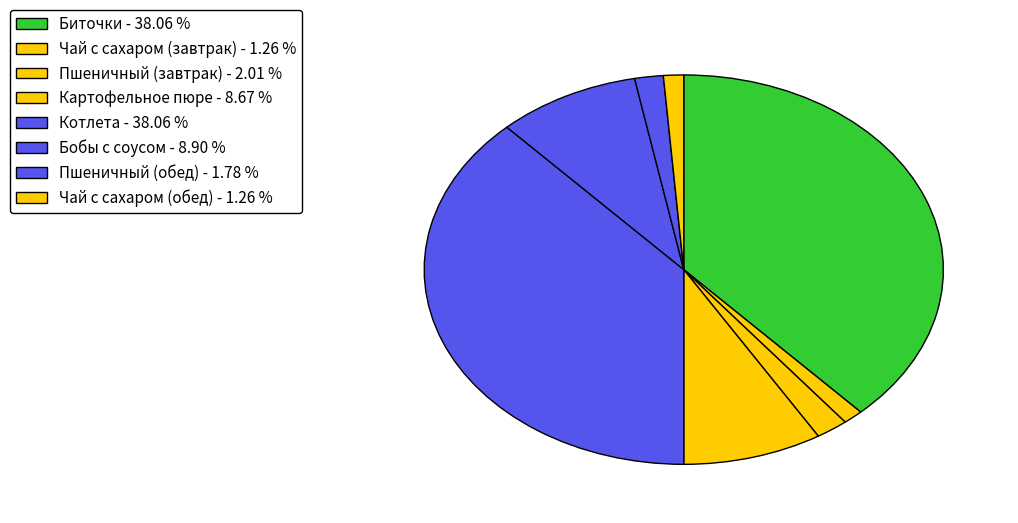

To the nearest percent, what portion does Пшеничный (завтрак) represent?

2%